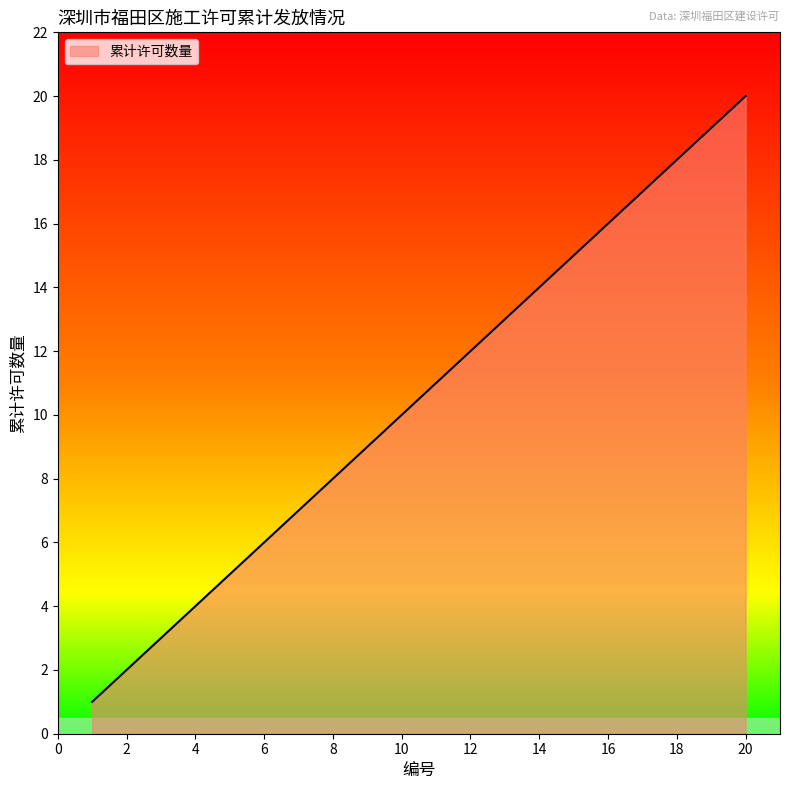

What is the maximum value shown in the chart?

20